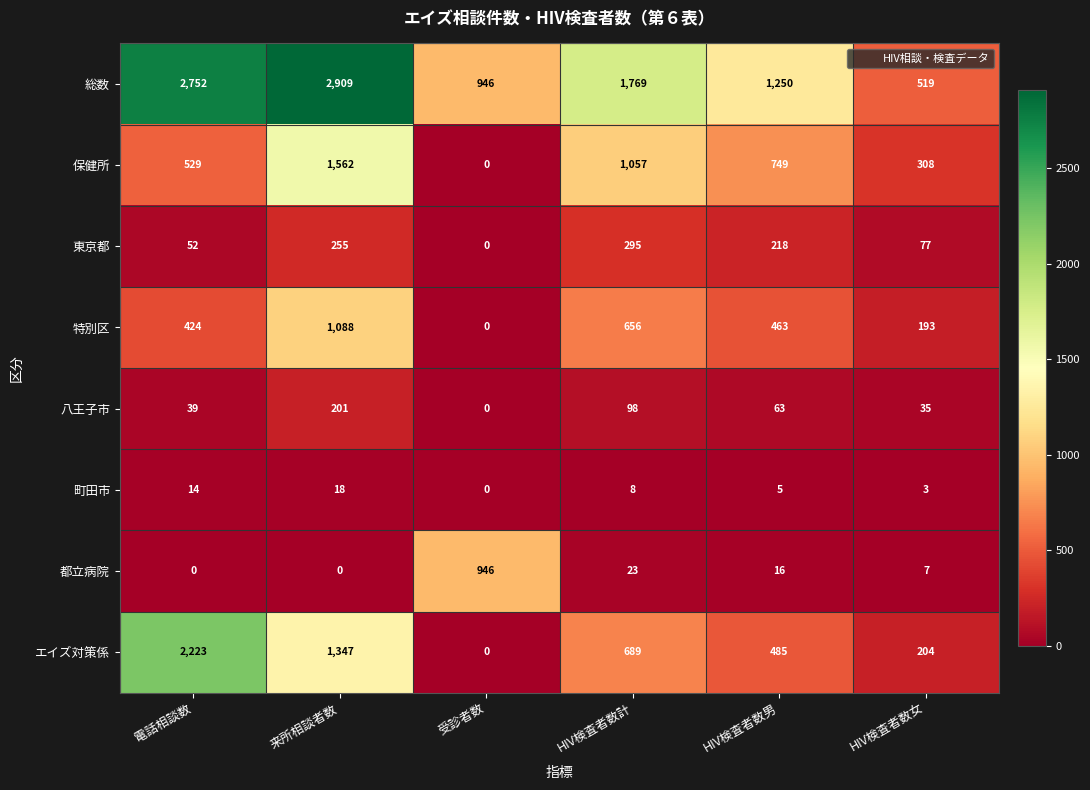

What is the spread (max minus min) of values at 来所相談者数?

2909